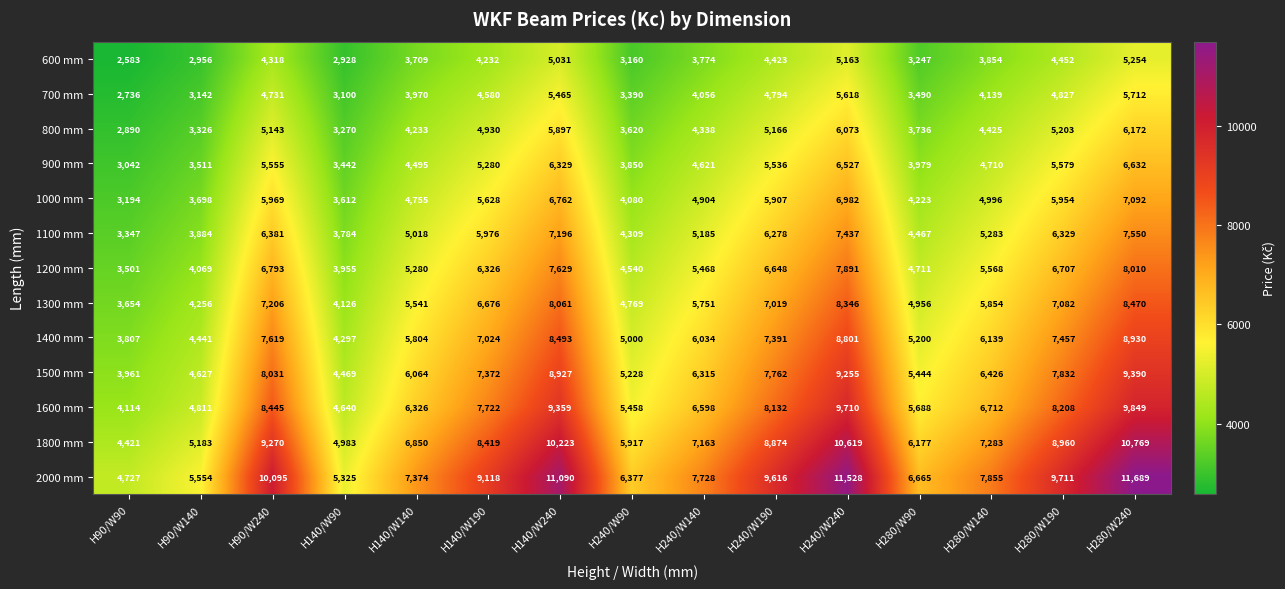

What is the difference between the highest and lowest values at H280/W190?

5259